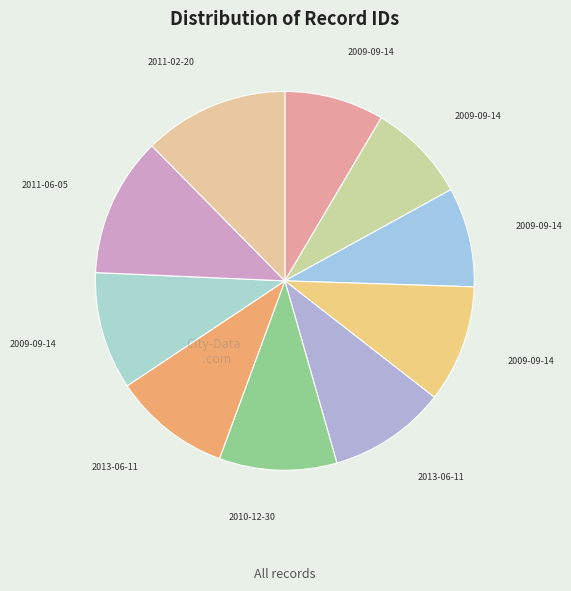

What is the largest slice in the pie chart?

2011-02-20 #18144